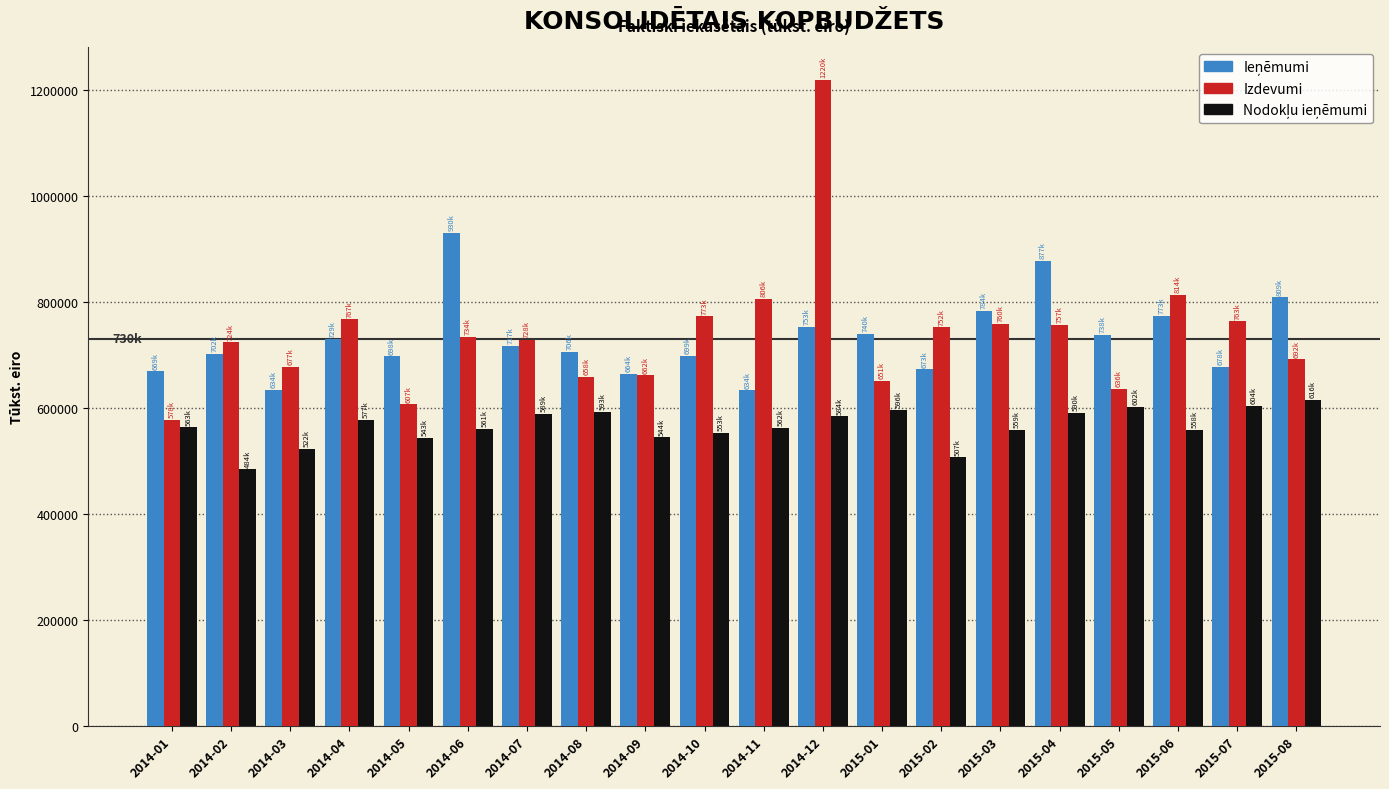

What is the difference between the maximum and minimum values in the Izdevumi series?

642191.7